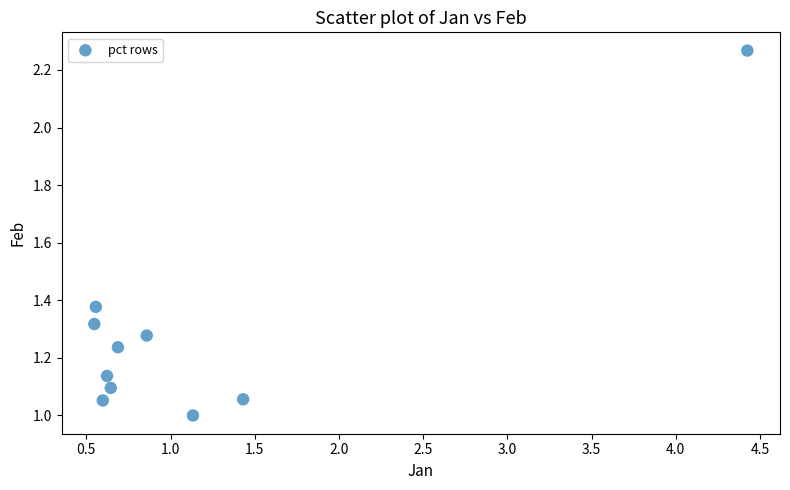

What is the range of X values (max minus min)?

3.9